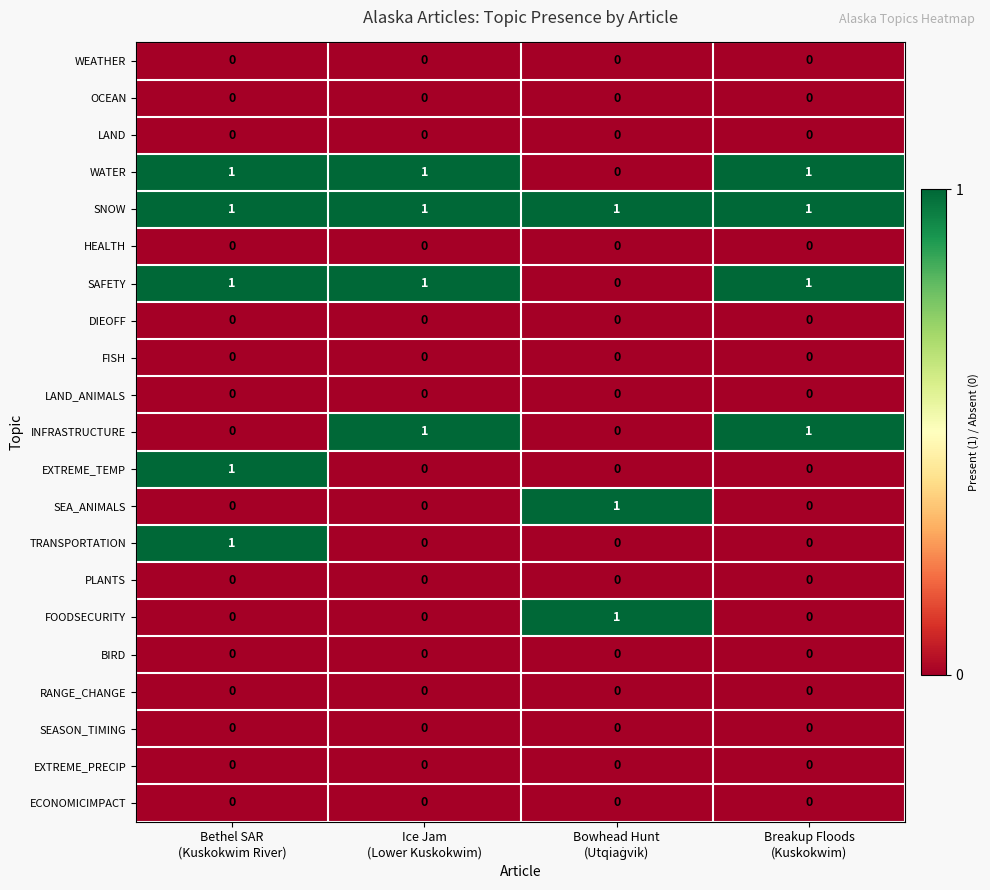

How many SAFETY values are between 1 and 2?

3